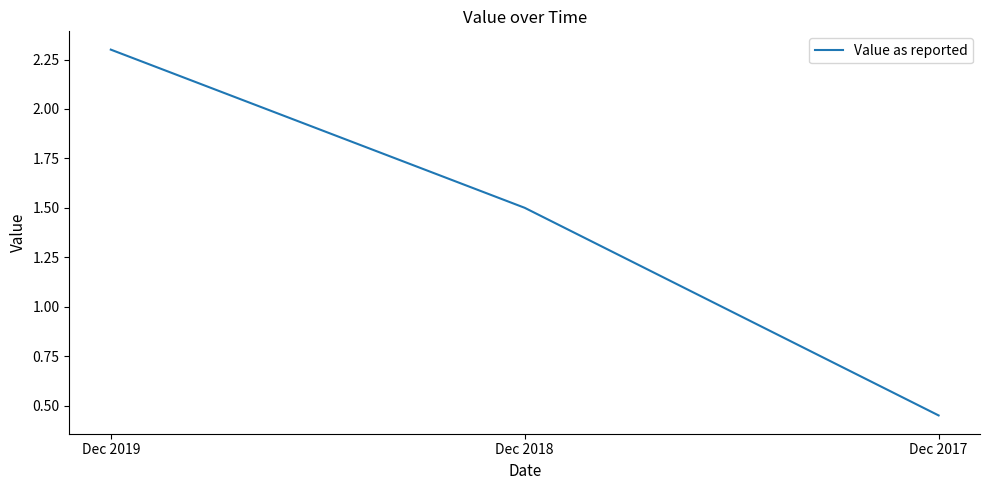

How many values are below 1?

1